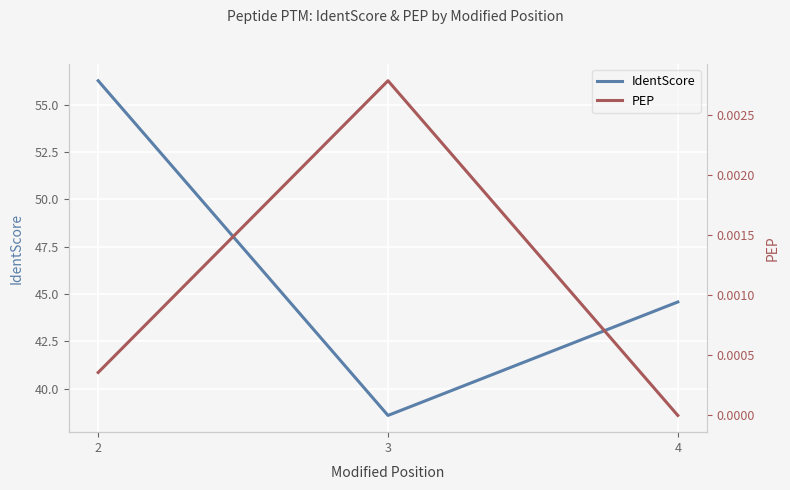

What is the greatest value displayed?

56.3